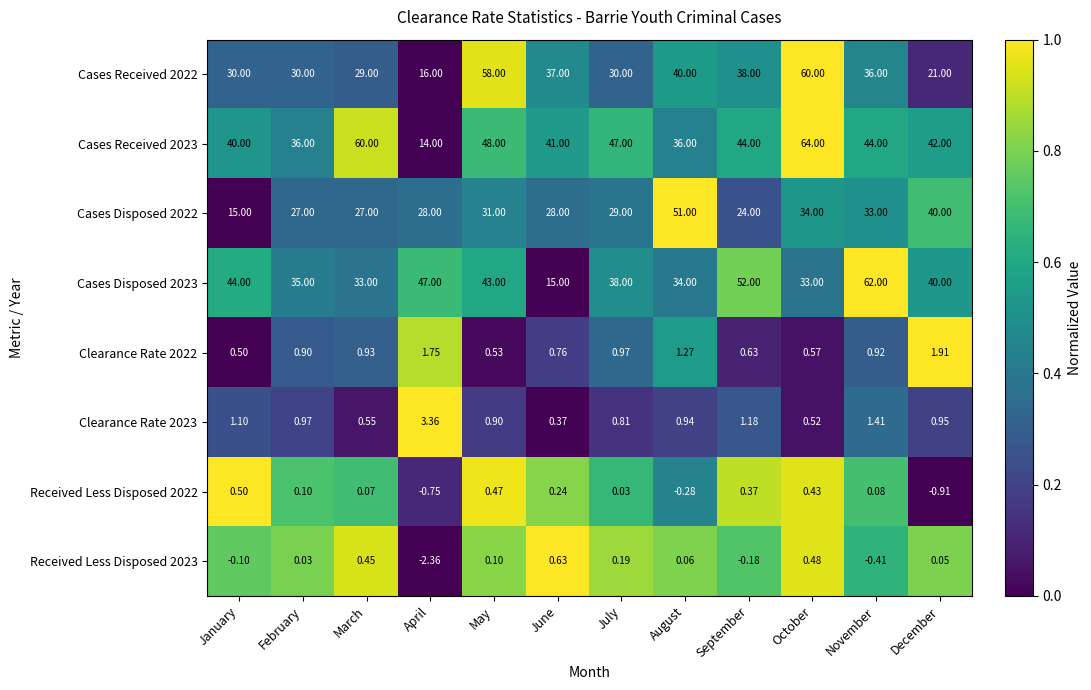

List the labels in order of Clearance Rate 2022 value, largest first.

December, April, August, July, March, November, February, June, September, October, May, January